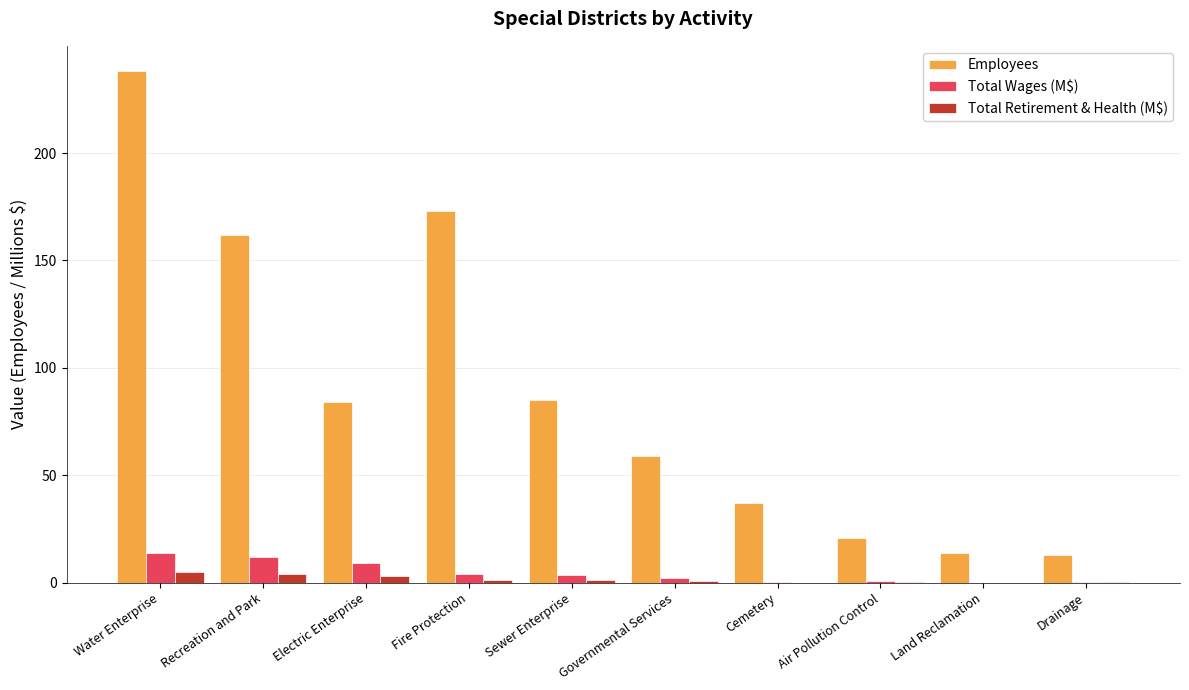

What is the total value across all series at Sewer Enterprise?

89.4